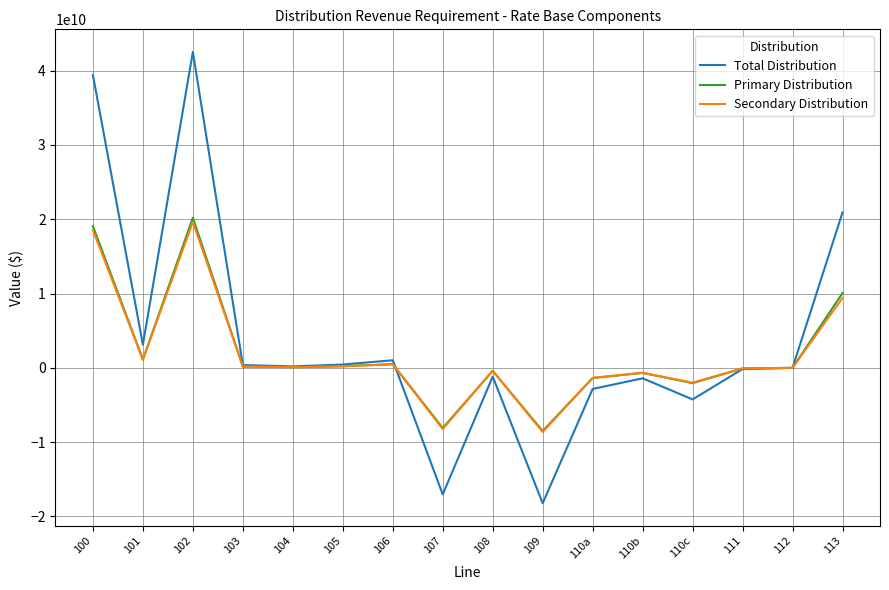

Where is the first local maximum for Primary Distribution?

102